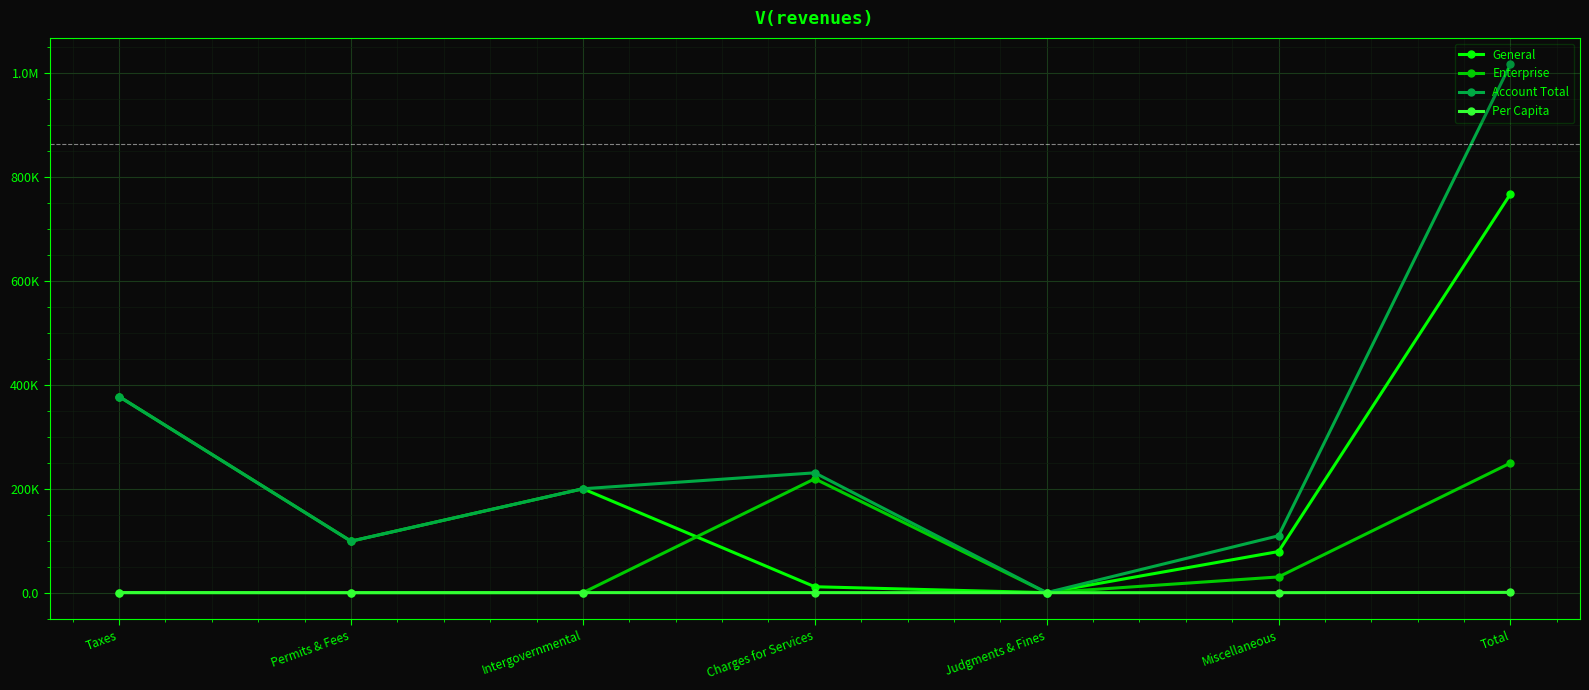

What is the label of the 7th point from the left?

Total